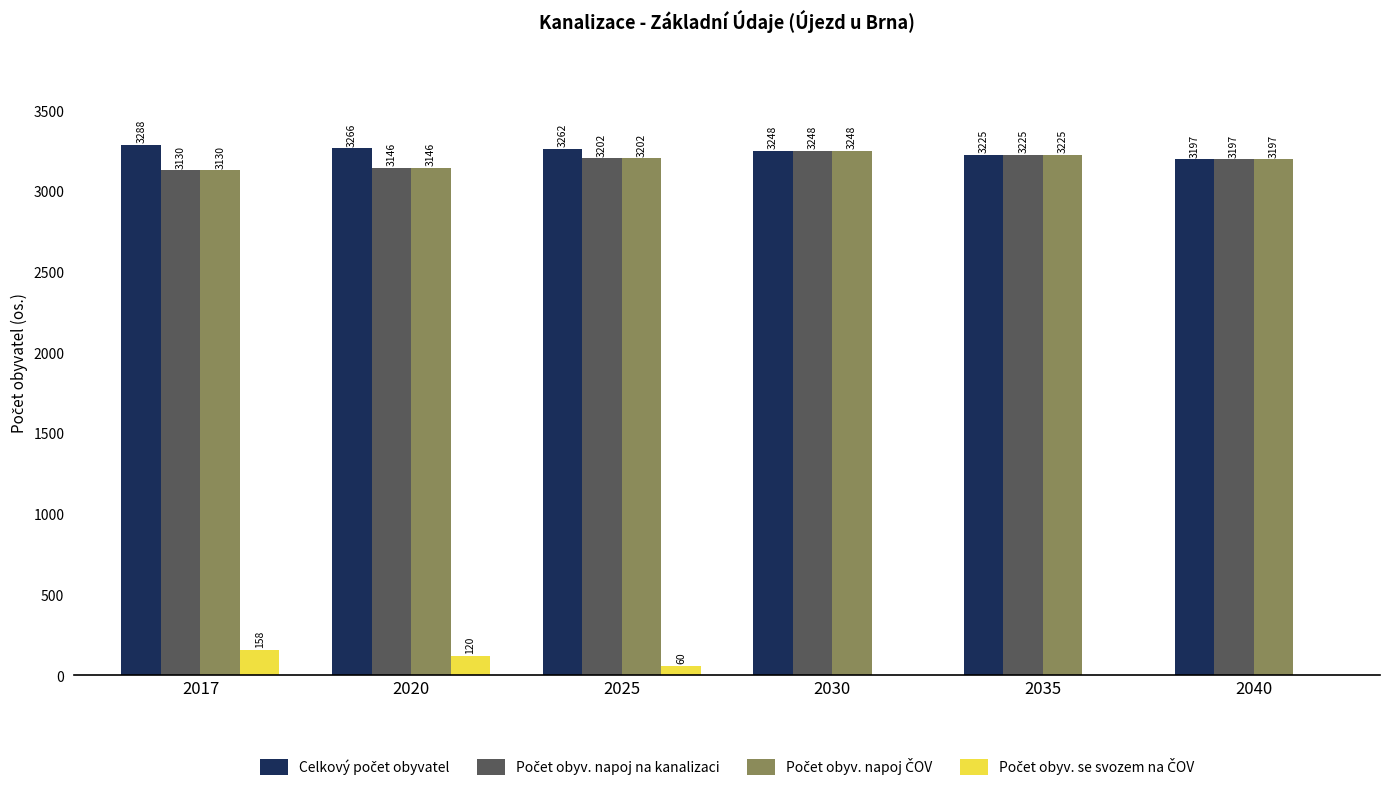

At which category is the sum across all series the highest?

2030